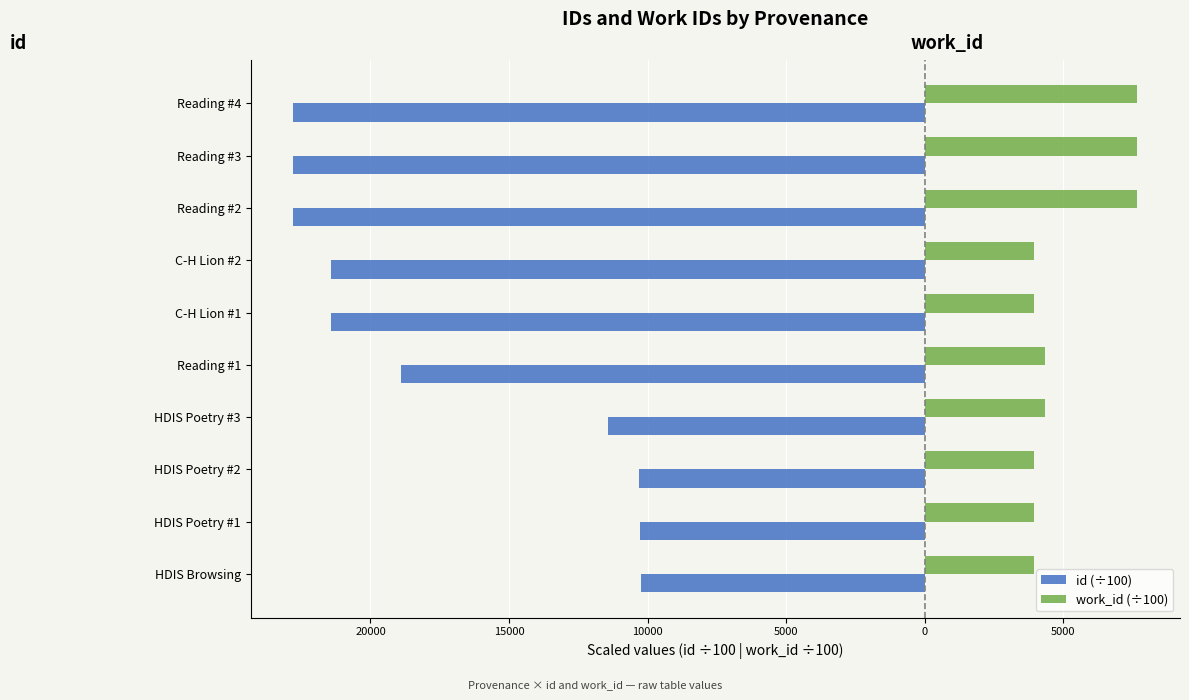

What are all the series names shown in the legend?

id (÷100), work_id (÷100)